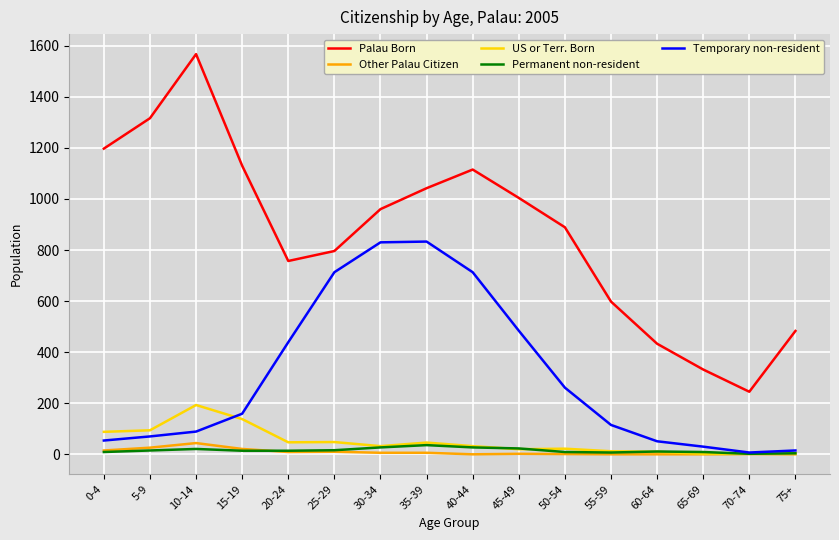

Is this an area chart (filled region under the line)?

No